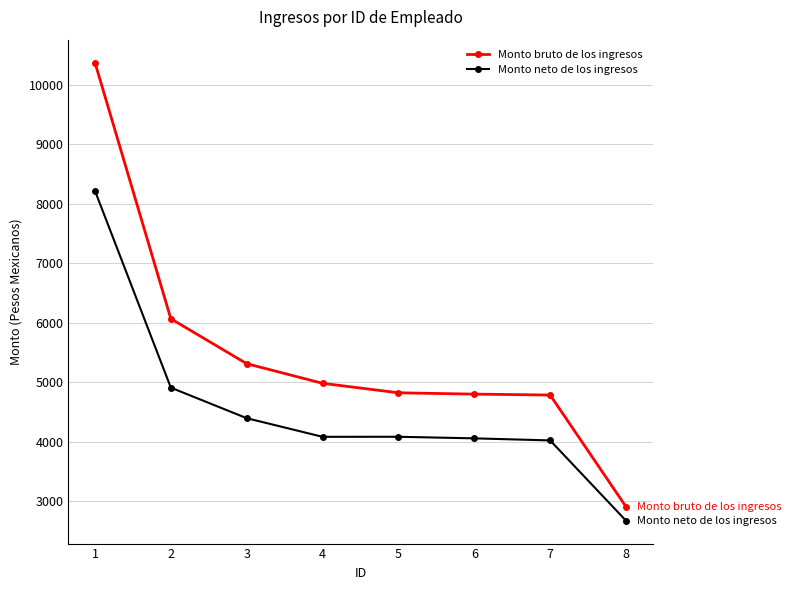

Where is Monto bruto de los ingresos nearest to the value 6643?

2